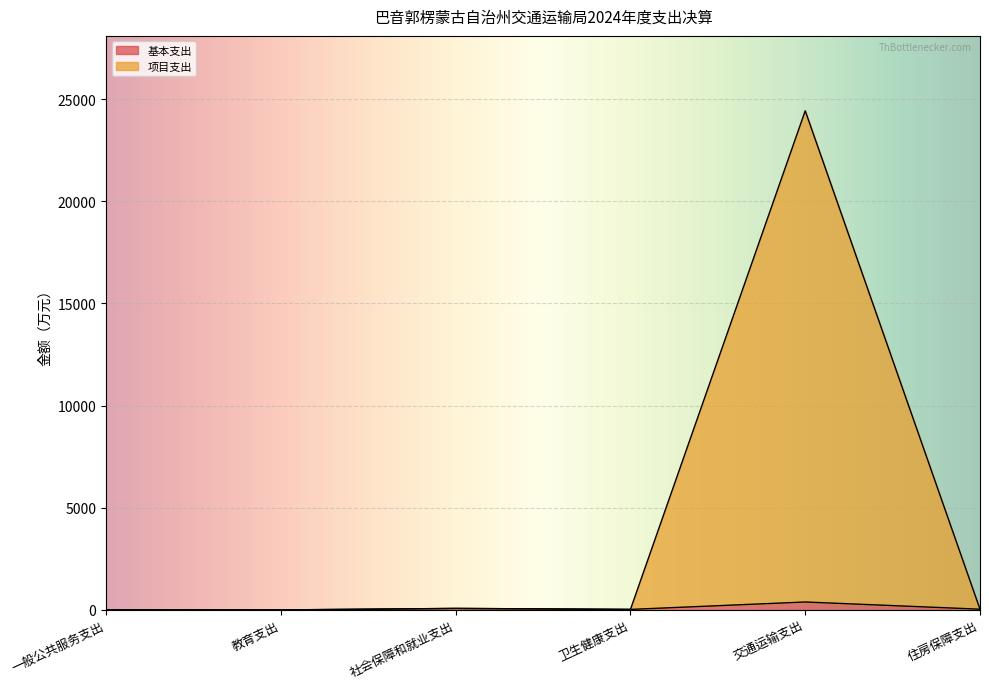

True or false: 经营支出 and 项目支出 cross at least once.

False